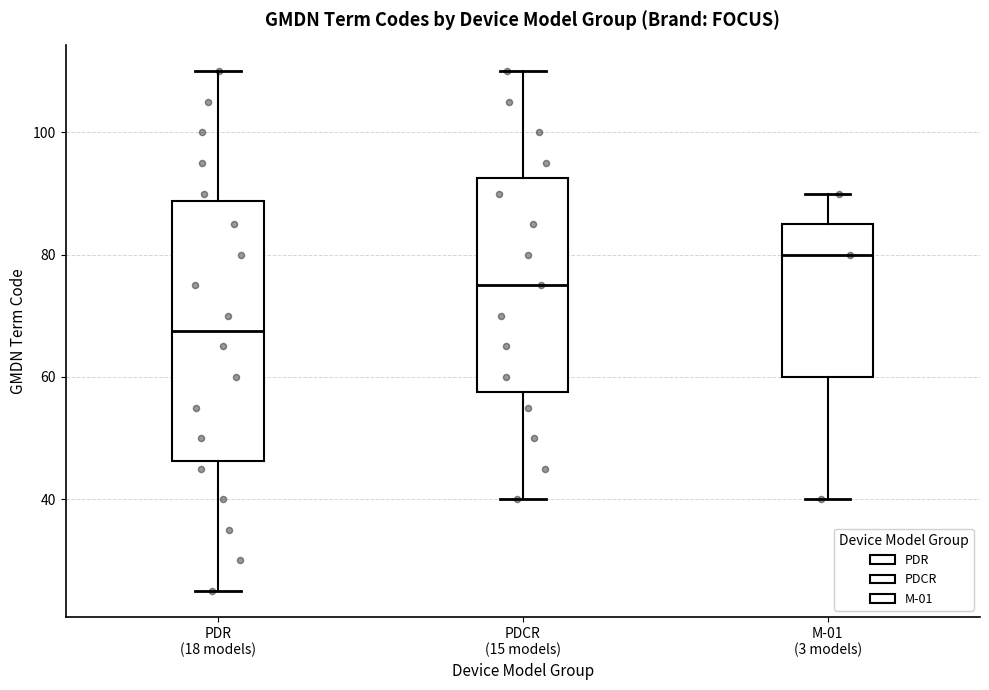

Where does the median line of the box for PDCR (15 models) sit on the y-axis? The values are not printed on the chart, so give them approximately, as read against the axis.

76